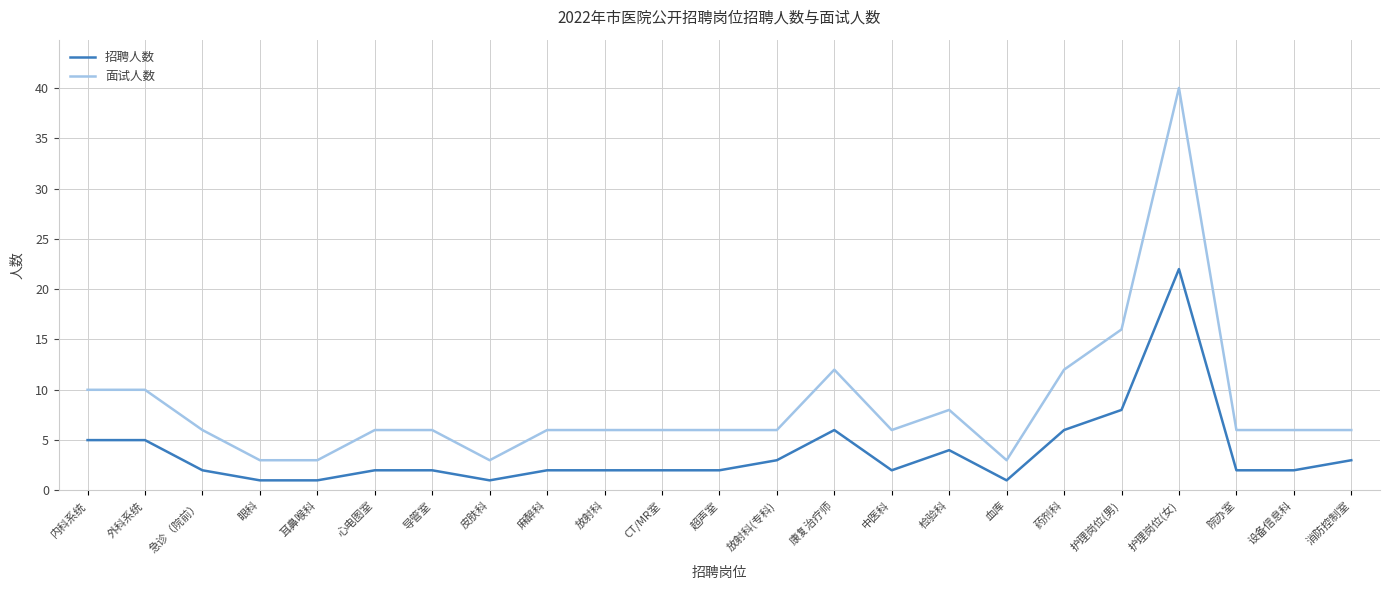

What position from the left is 超声室?

12